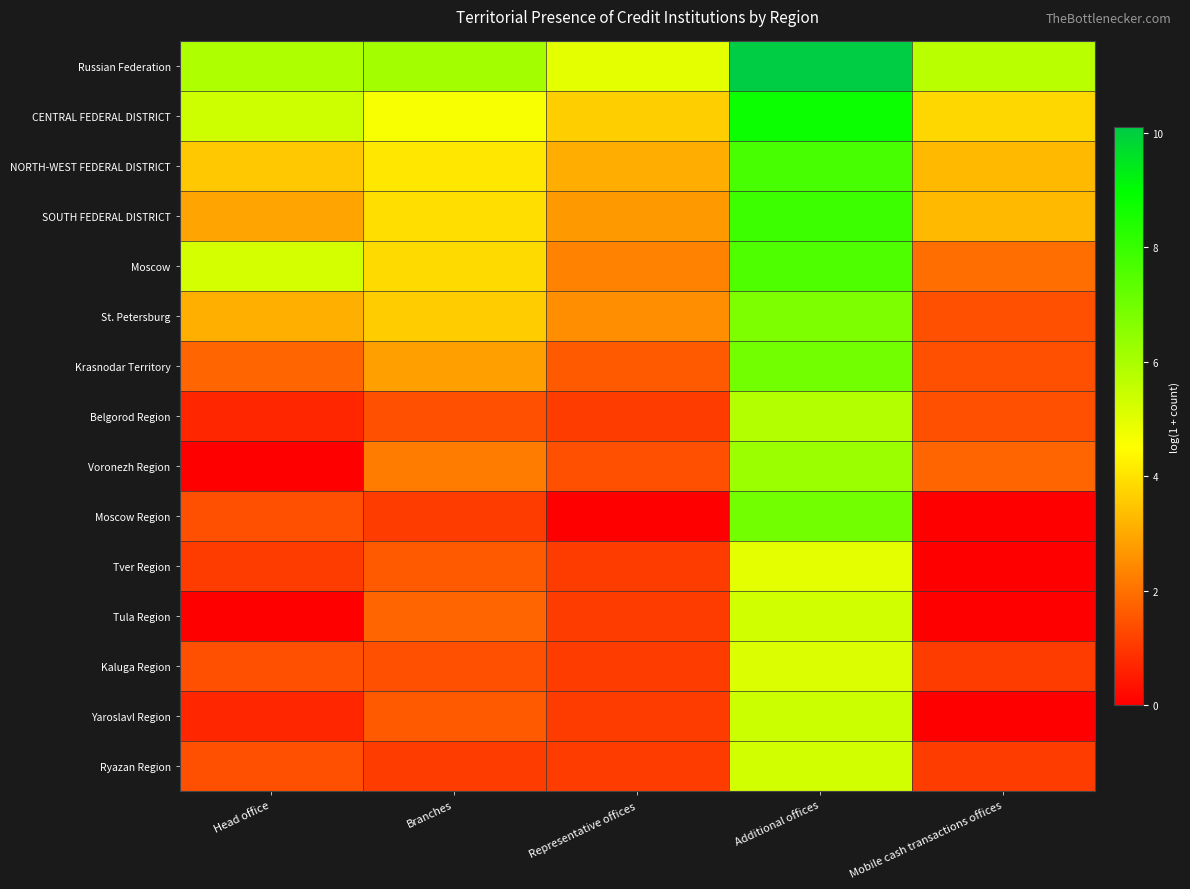

Reading right to left, what are all the values shown in this chart?

Russian Federation: Mobile cash transactions offices=5.7	Additional offices=10.1	Representative offices=4.9	Branches=6.1	Head office=5.9
CENTRAL FEDERAL DISTRICT: Mobile cash transactions offices=3.8	Additional offices=8.7	Representative offices=3.7	Branches=4.6	Head office=5.3
NORTH-WEST FEDERAL DISTRICT: Mobile cash transactions offices=3.3	Additional offices=7.7	Representative offices=3.0	Branches=4.1	Head office=3.5
SOUTH FEDERAL DISTRICT: Mobile cash transactions offices=3.3	Additional offices=7.9	Representative offices=2.7	Branches=3.9	Head office=2.9
Moscow: Mobile cash transactions offices=1.9	Additional offices=7.6	Representative offices=2.3	Branches=3.9	Head office=5.2
St. Petersburg: Mobile cash transactions offices=1.4	Additional offices=6.7	Representative offices=2.5	Branches=3.6	Head office=3.1
Krasnodar Territory: Mobile cash transactions offices=1.4	Additional offices=7.0	Representative offices=1.6	Branches=2.8	Head office=1.8
Belgorod Region: Mobile cash transactions offices=1.4	Additional offices=5.8	Representative offices=1.1	Branches=1.4	Head office=0.7
Voronezh Region: Mobile cash transactions offices=1.8	Additional offices=6.2	Representative offices=1.4	Branches=2.2	Head office=0.0
Moscow Region: Mobile cash transactions offices=0.0	Additional offices=7.0	Representative offices=0.0	Branches=1.1	Head office=1.4
Tver Region: Mobile cash transactions offices=0.0	Additional offices=5.0	Representative offices=1.1	Branches=1.6	Head office=1.1
Tula Region: Mobile cash transactions offices=0.0	Additional offices=5.3	Representative offices=1.1	Branches=1.8	Head office=0.0
Kaluga Region: Mobile cash transactions offices=1.1	Additional offices=5.1	Representative offices=1.1	Branches=1.4	Head office=1.4
Yaroslavl Region: Mobile cash transactions offices=0.0	Additional offices=5.4	Representative offices=1.1	Branches=1.6	Head office=0.7
Ryazan Region: Mobile cash transactions offices=1.1	Additional offices=5.3	Representative offices=1.1	Branches=1.1	Head office=1.4